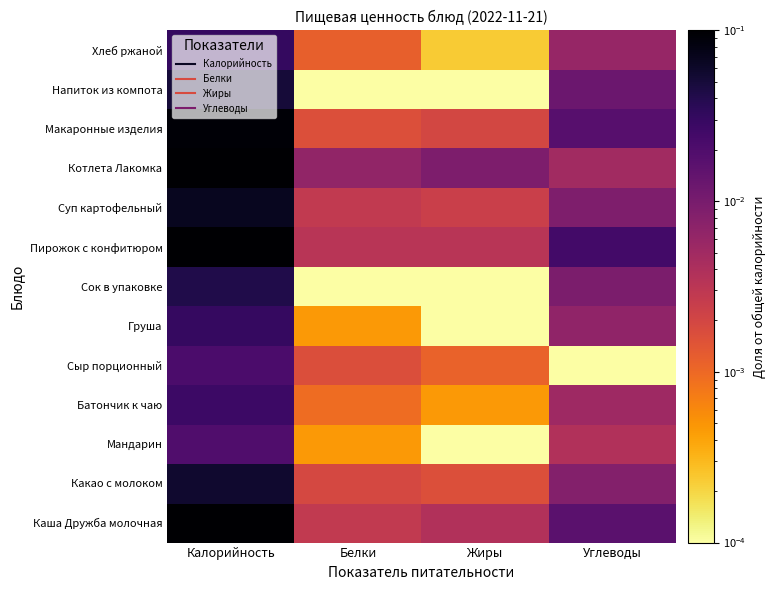

Reading right to left, what are all the values shown in this chart?

Каша Дружба молочная: Углеводы=0.0	Жиры=0.0	Белки=0.0	Калорийность=0.1
Какао с молоком: Углеводы=0.0	Жиры=0.0	Белки=0.0	Калорийность=0.1
Мандарин: Углеводы=0.0	Жиры=0.0	Белки=0.0	Калорийность=0.0
Батончик к чаю: Углеводы=0.0	Жиры=0.0	Белки=0.0	Калорийность=0.0
Сыр порционный: Углеводы=0.0	Жиры=0.0	Белки=0.0	Калорийность=0.0
Груша: Углеводы=0.0	Жиры=0.0	Белки=0.0	Калорийность=0.0
Сок в упаковке: Углеводы=0.0	Жиры=0.0	Белки=0.0	Калорийность=0.0
Пирожок с конфитюром: Углеводы=0.0	Жиры=0.0	Белки=0.0	Калорийность=0.1
Суп картофельный: Углеводы=0.0	Жиры=0.0	Белки=0.0	Калорийность=0.1
Котлета Лакомка: Углеводы=0.0	Жиры=0.0	Белки=0.0	Калорийность=0.1
Макаронные изделия: Углеводы=0.0	Жиры=0.0	Белки=0.0	Калорийность=0.1
Напиток из компота: Углеводы=0.0	Жиры=0.0	Белки=0.0	Калорийность=0.0
Хлеб ржаной: Углеводы=0.0	Жиры=0.0	Белки=0.0	Калорийность=0.0